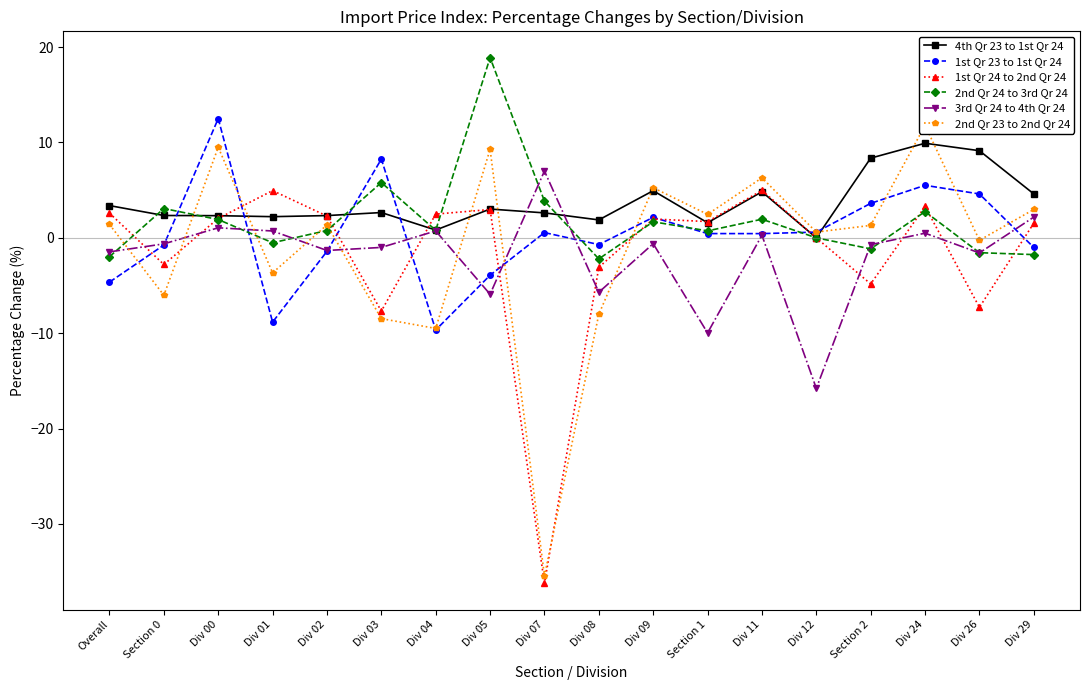

After their last crossing, which series has the higher values: 4th Qr 23 to 1st Qr 24 or 1st Qr 24 to 2nd Qr 24?

1st Qr 24 to 2nd Qr 24